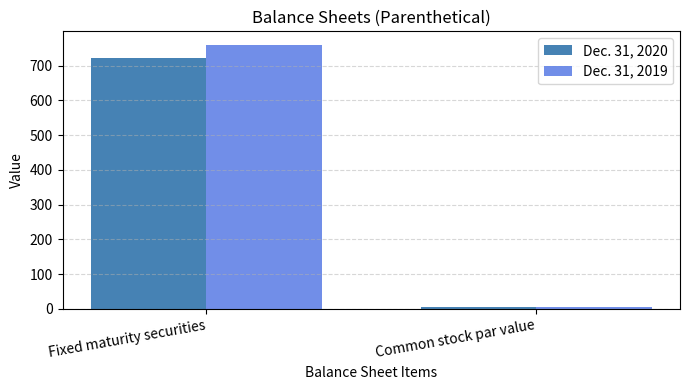

Where is Dec. 31, 2019 nearest to the value 382?

Common stock par value